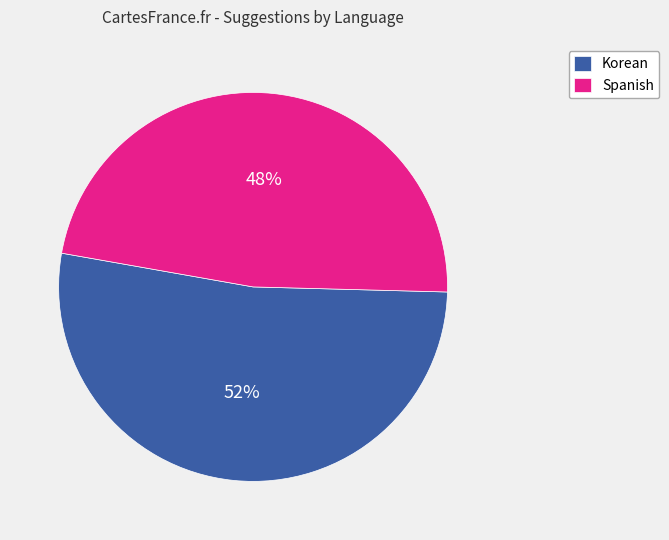

Count the number of slices in the pie.

2